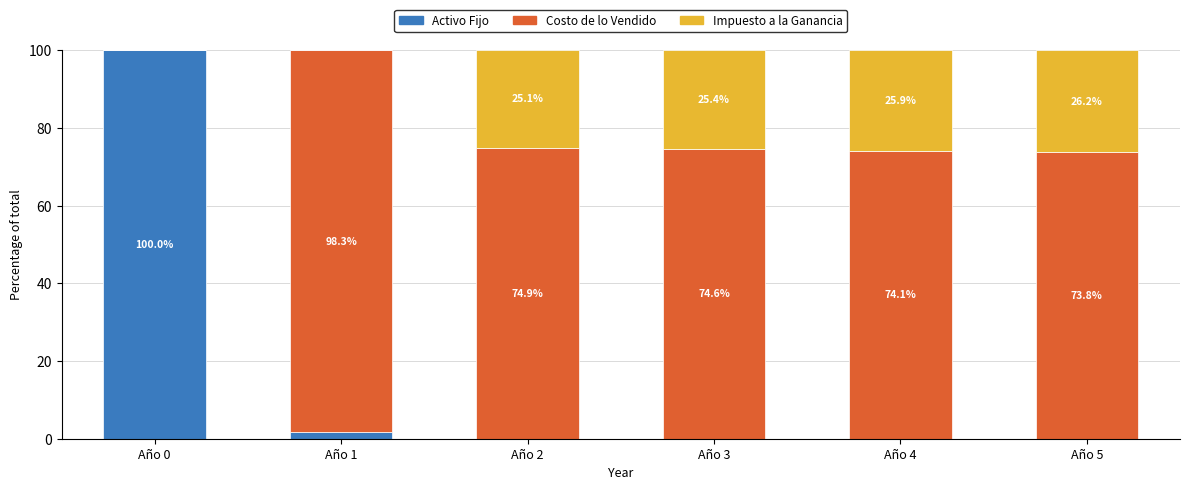

At which label is Activo Fijo closest to 50?

Año 1